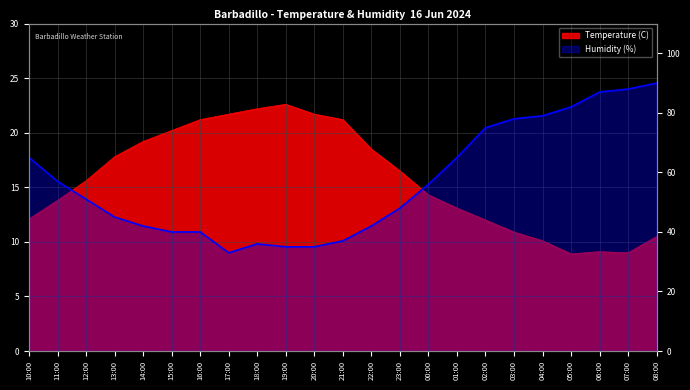

At which label is the value closest to 61?

10:00